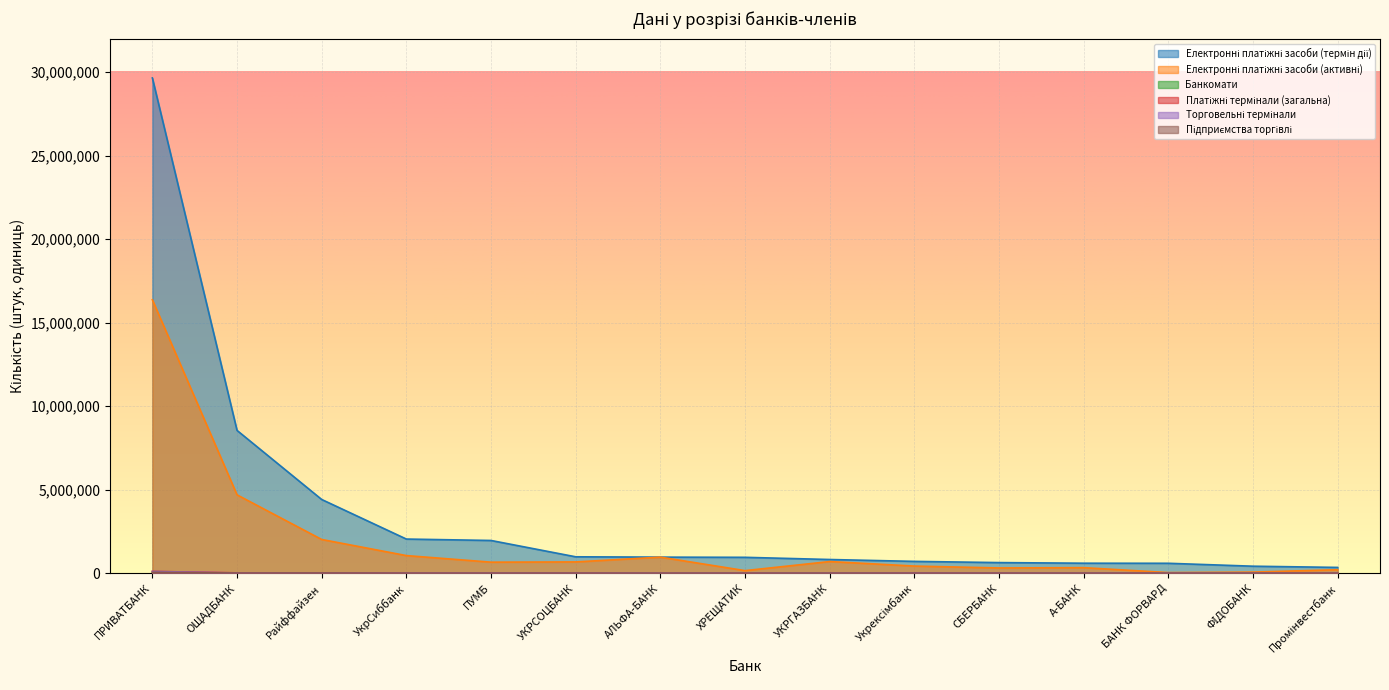

What is the spread (max minus min) of values at ПРИВАТБАНК?

29631019